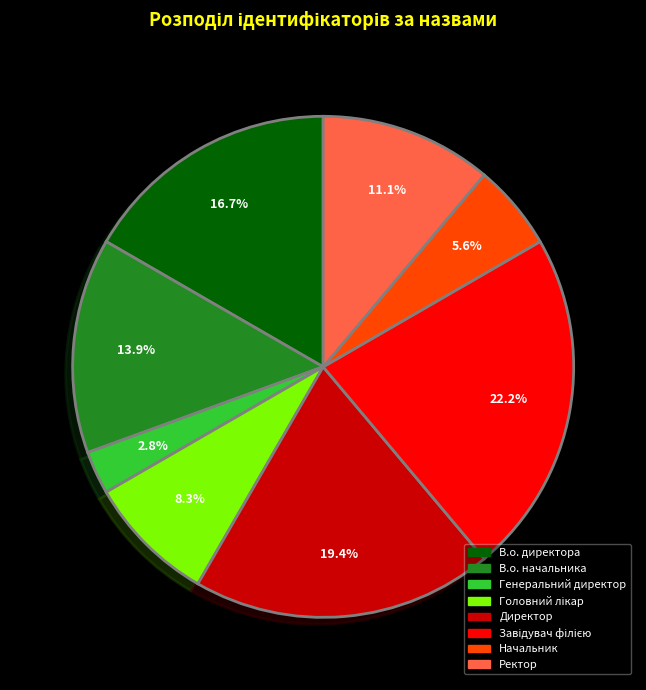

What is the smallest slice in the pie chart?

Генеральний директор